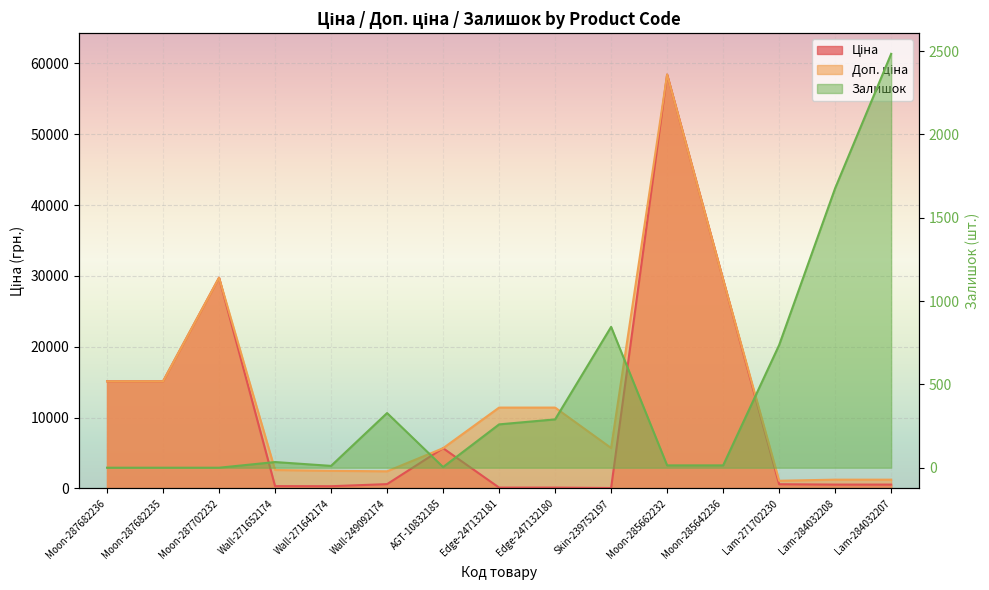

What is the average value of the Доп. ціна series?

12876.8